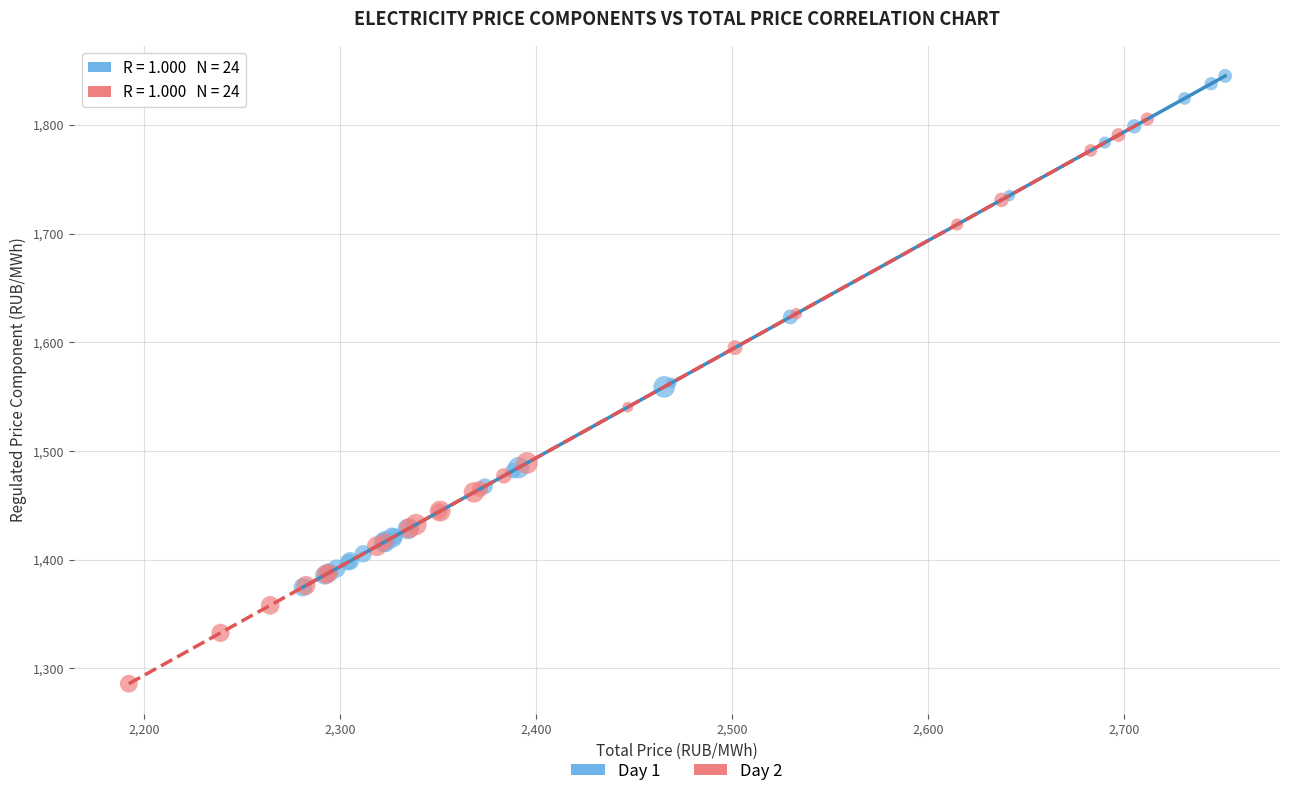

Which series has the widest spread of Y values?

Day 2